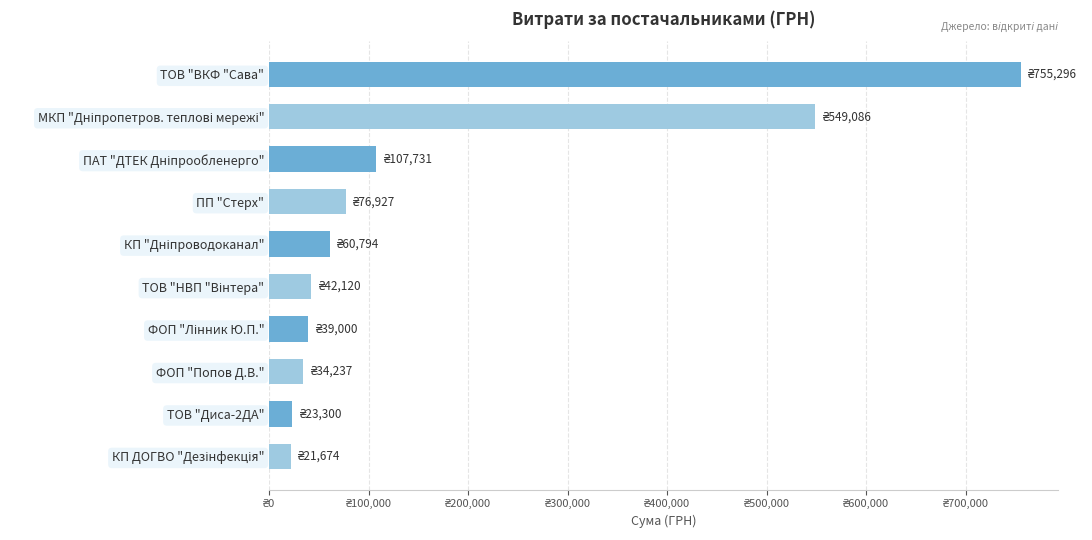

Count the number of values greater than 60793.

5